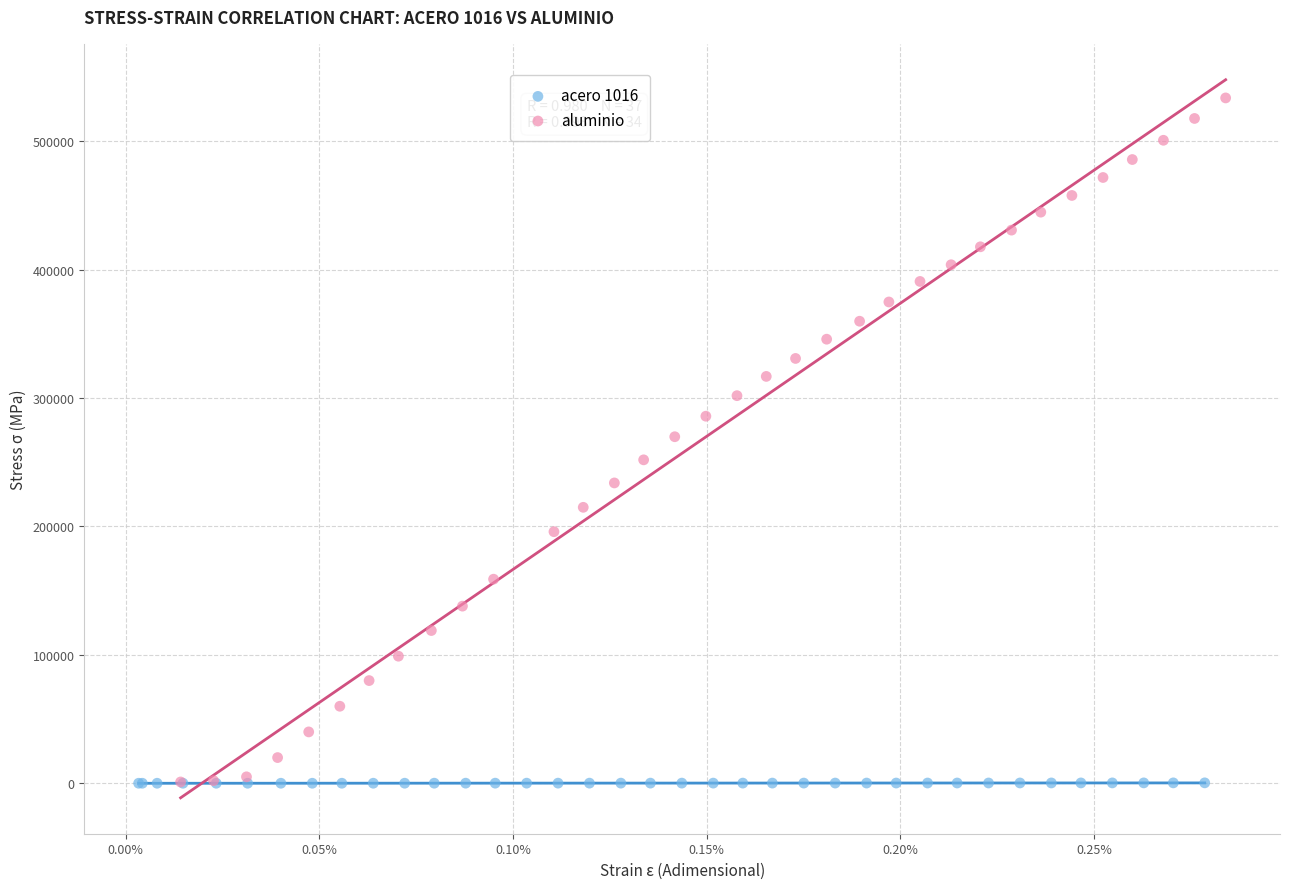

Which series reaches the maximum Y coordinate?

aluminio